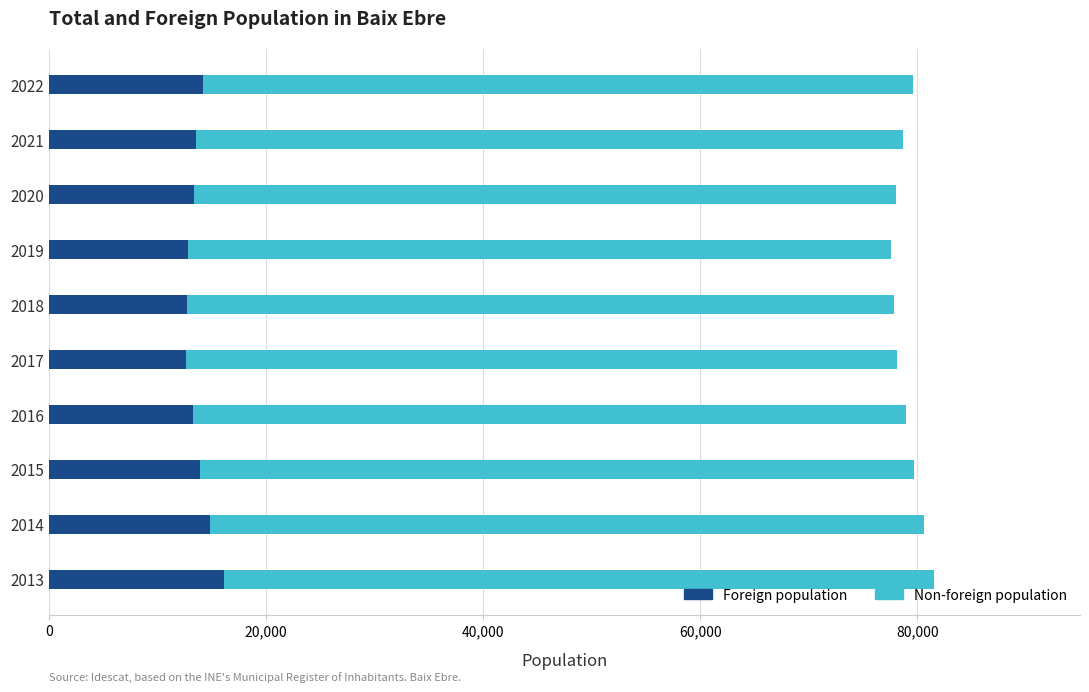

What is the total value across all series at 2013?

81514